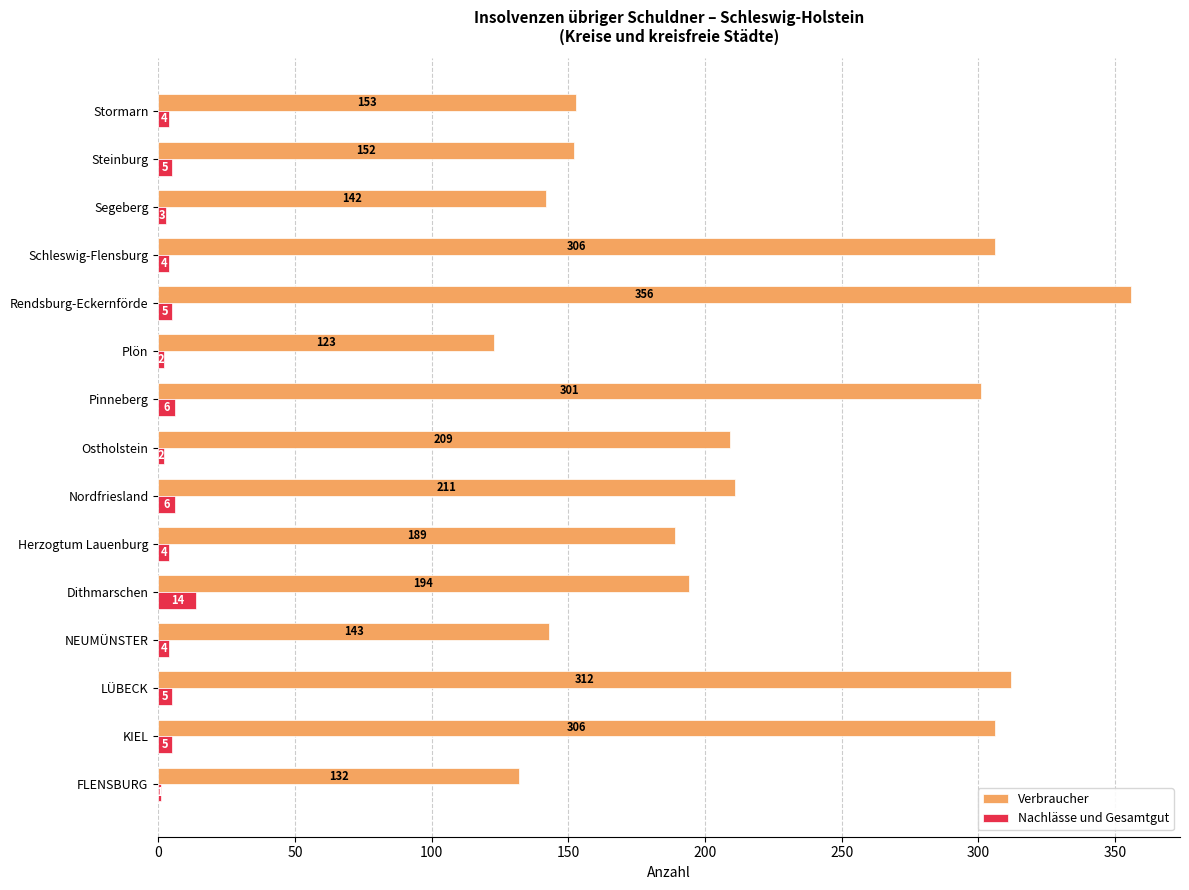

Which category has the highest value across all series?

Rendsburg-Eckernförde